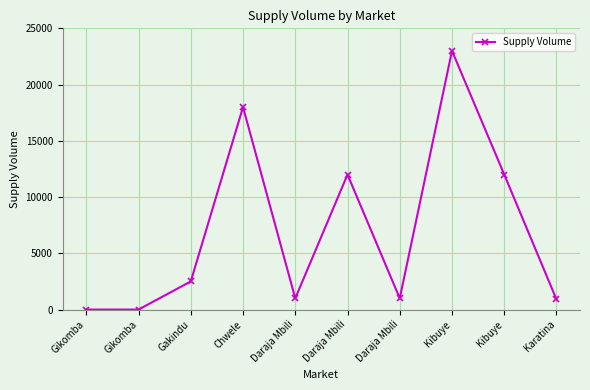

Which label corresponds to the smallest value in the chart?

Gikomba